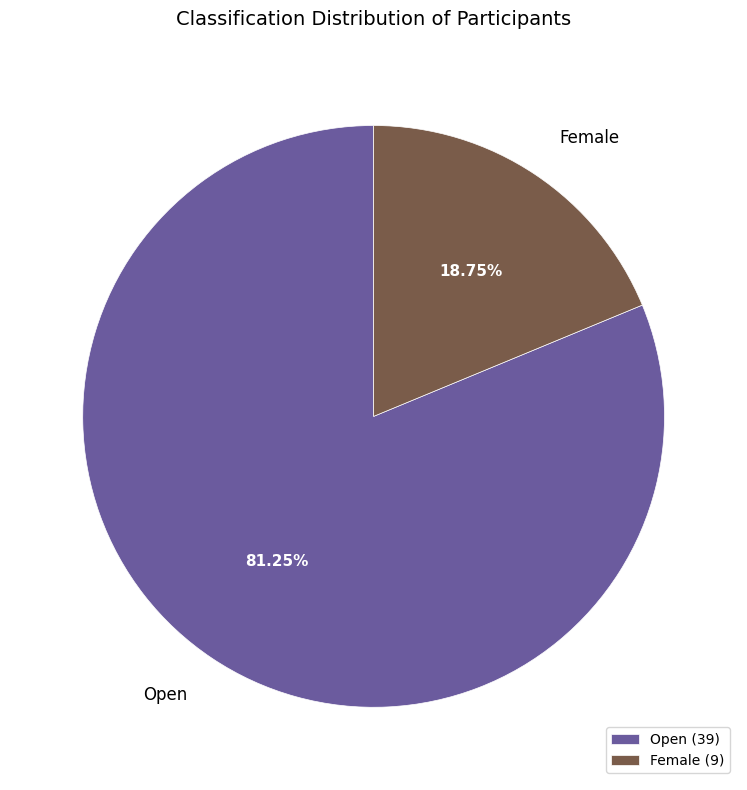

Between Female and Open, which is larger?

Open